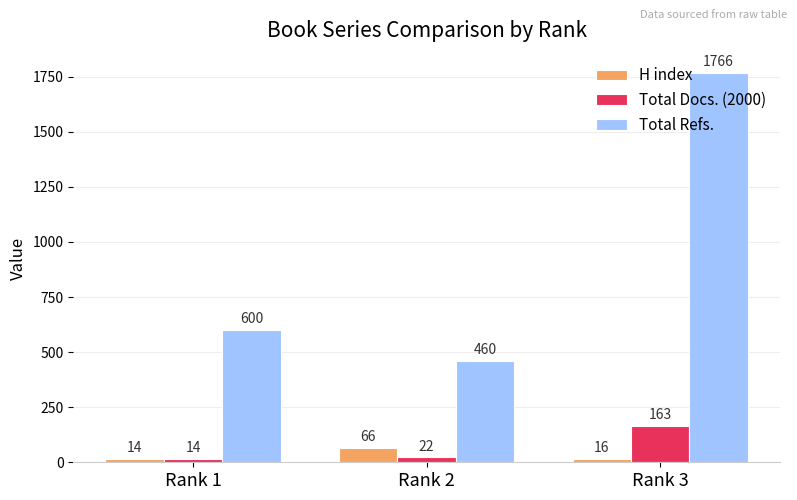

Reading left to right, list all the values displayed in this chart.

H index: Rank 1=14	Rank 2=66	Rank 3=16
Total Docs. (2000): Rank 1=14	Rank 2=22	Rank 3=163
Total Refs.: Rank 1=600	Rank 2=460	Rank 3=1766